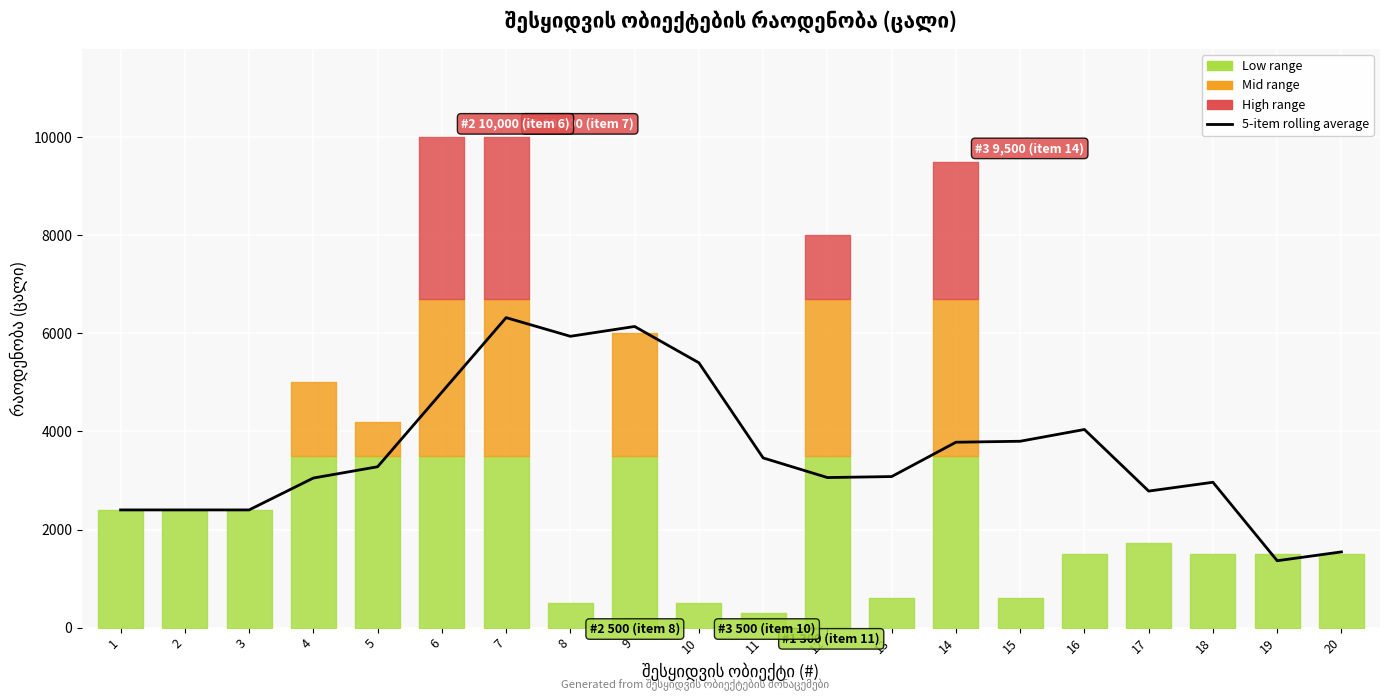

What is the value of the 12th point from the left?

3060